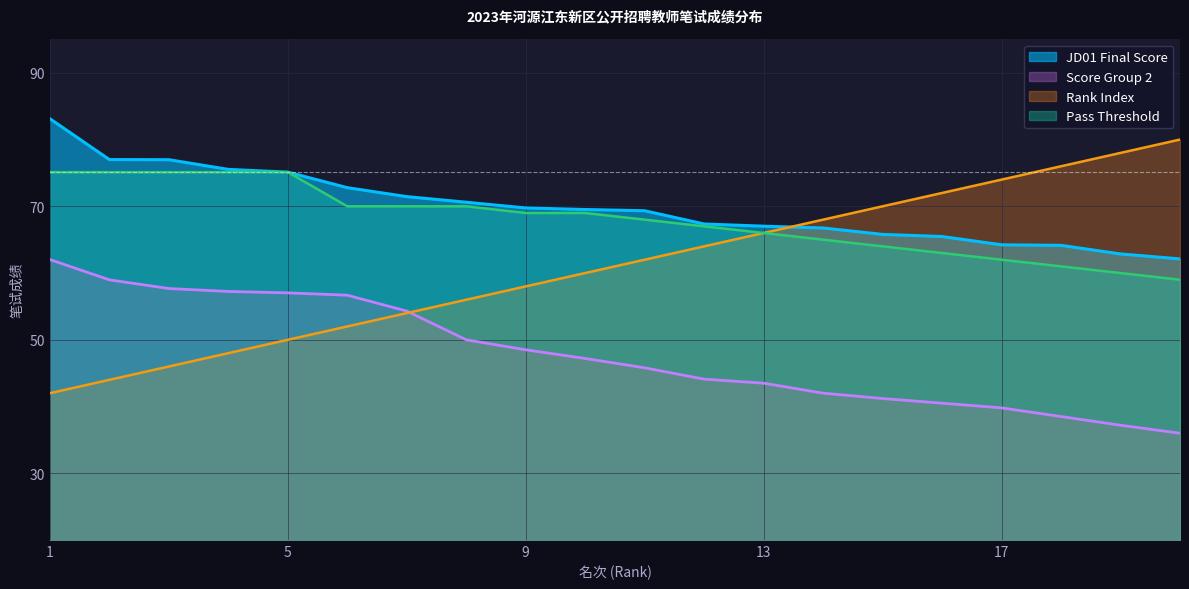

Reading left to right, what are all the values shown in this chart?

Score_JD01: 1=83.1	2=77.0	3=77.0	4=75.5	5=75.1	6=72.8	7=71.5	8=70.6	9=69.8	10=69.5	11=69.3	12=67.3	13=67.0	14=66.8	15=65.8	16=65.5	17=64.2	18=64.2	19=62.9	20=62.1
Score_JD02: 1=62.0	2=59.0	3=57.7	4=57.2	5=57.0	6=56.7	7=54.3	8=50.0	9=48.5	10=47.2	11=45.8	12=44.1	13=43.5	14=42.0	15=41.2	16=40.5	17=39.8	18=38.5	19=37.2	20=36.0
Rank_Normalized: 1=42.0	2=44.0	3=46.0	4=48.0	5=50.0	6=52.0	7=54.0	8=56.0	9=58.0	10=60.0	11=62.0	12=64.0	13=66.0	14=68.0	15=70.0	16=72.0	17=74.0	18=76.0	19=78.0	20=80.0
Threshold: 1=75.1	2=75.1	3=75.1	4=75.1	5=75.1	6=70.0	7=70.0	8=70.0	9=69.0	10=69.0	11=68.0	12=67.0	13=66.0	14=65.0	15=64.0	16=63.0	17=62.0	18=61.0	19=60.0	20=59.0